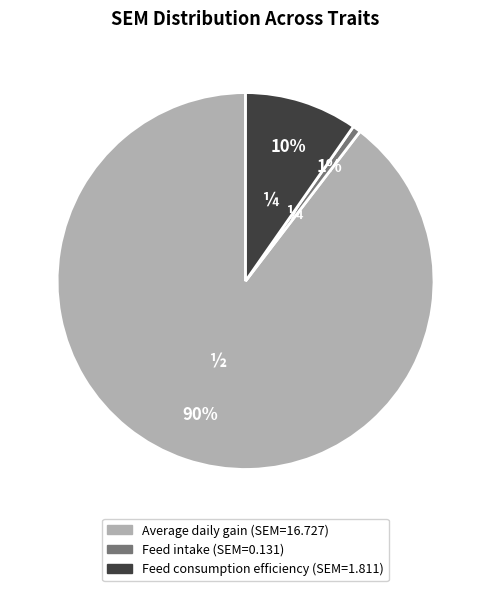

Is the sum of Feed consumption efficiency and Feed intake greater than half?

No